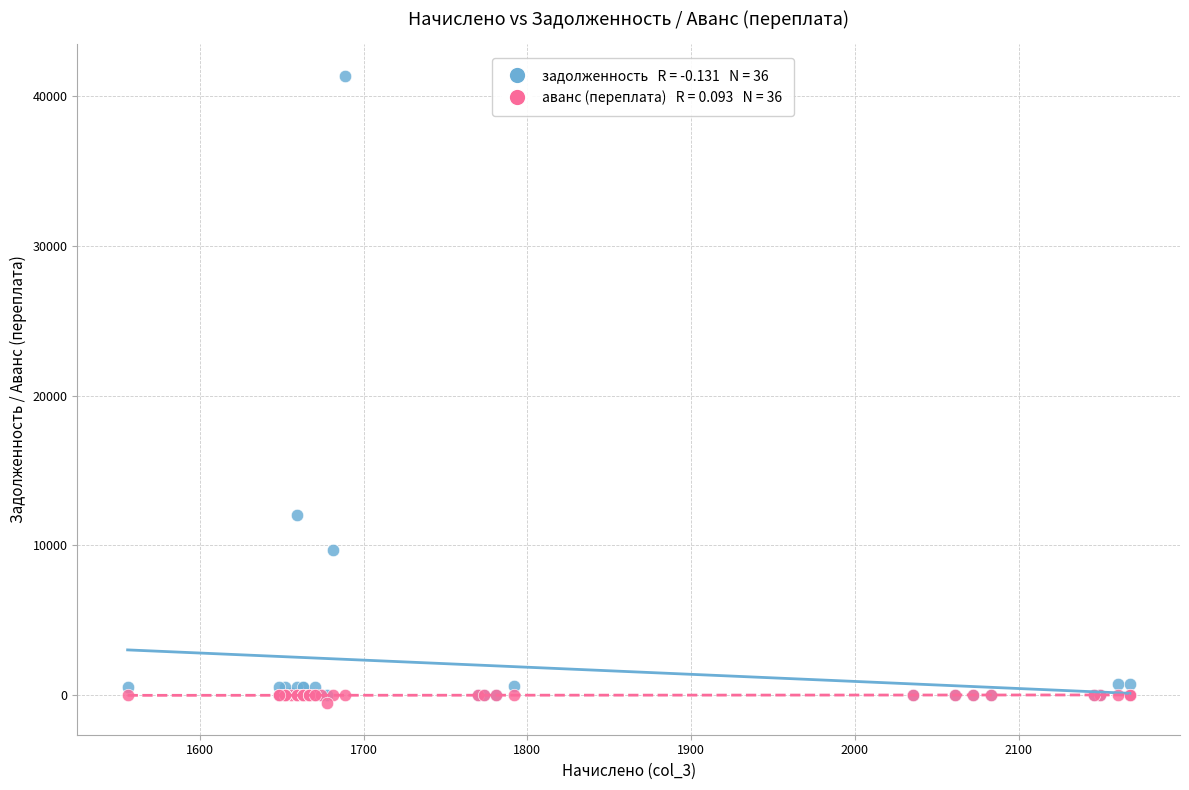

Across all series, what Y value is closest to 20415?

12000.4